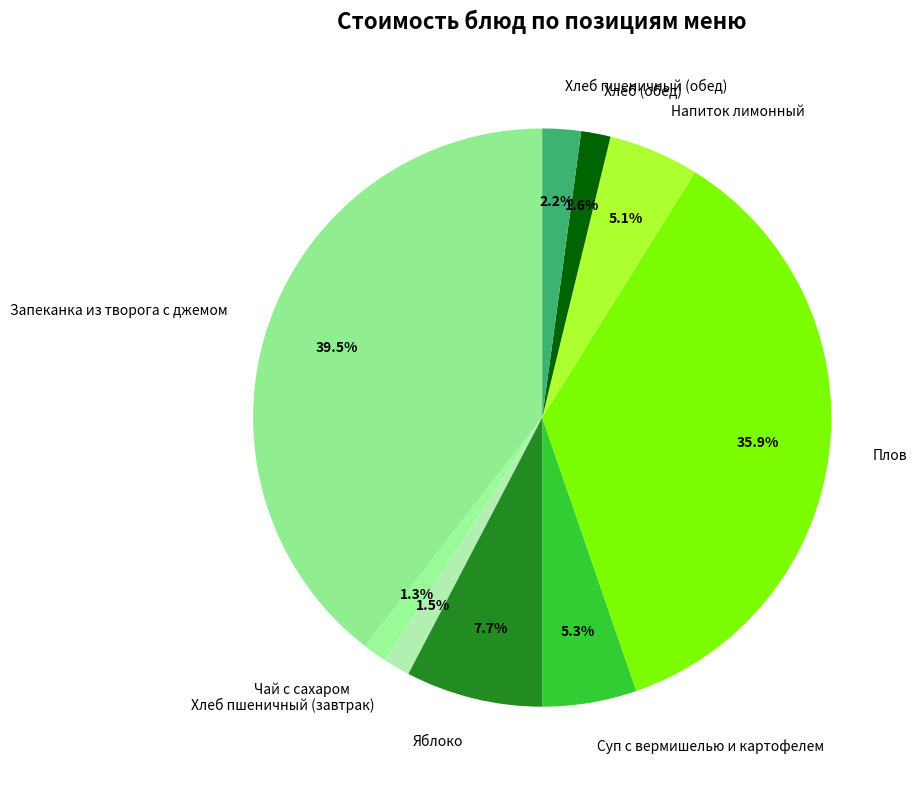

Which has a higher value, Плов or Чай с сахаром?

Плов